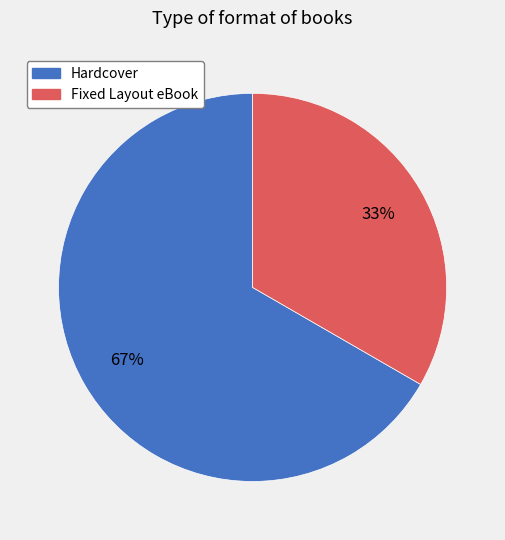

What is the ratio of the value at Hardcover to the value at Fixed Layout eBook?

2.0